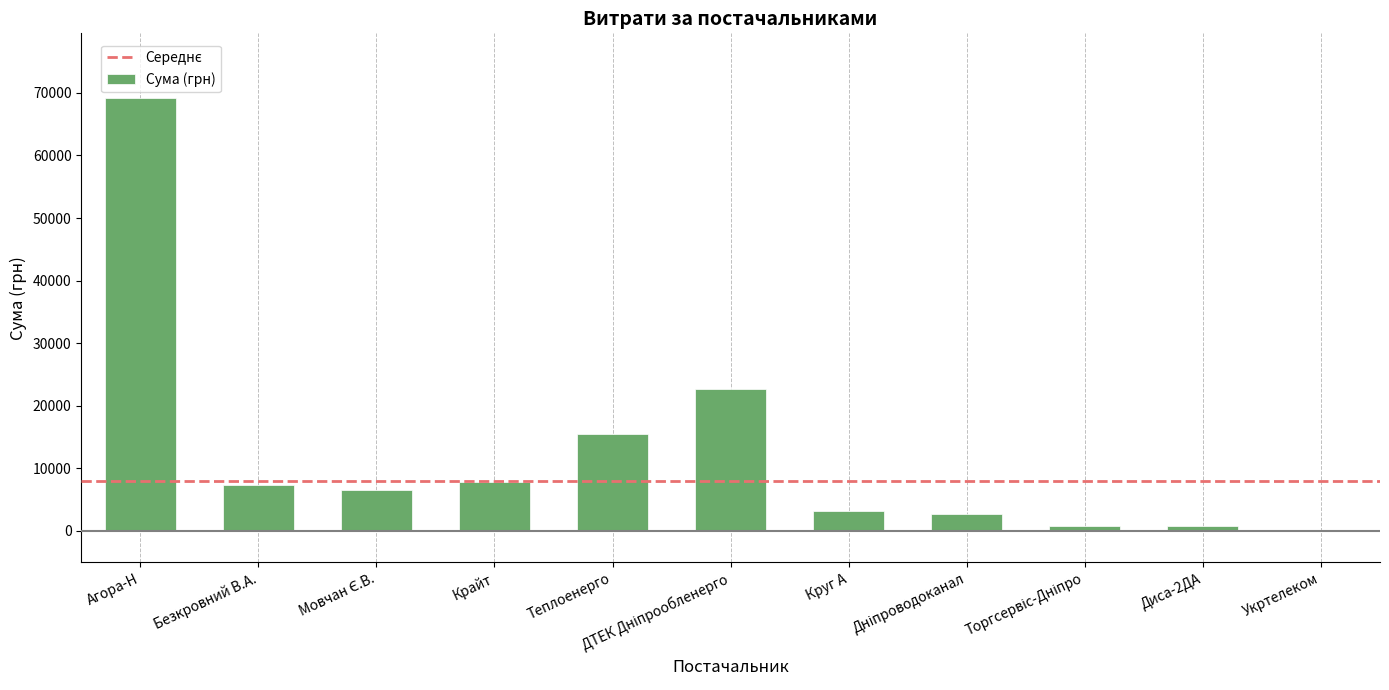

True or false: the data shows 3213.5 at Круг А.

True